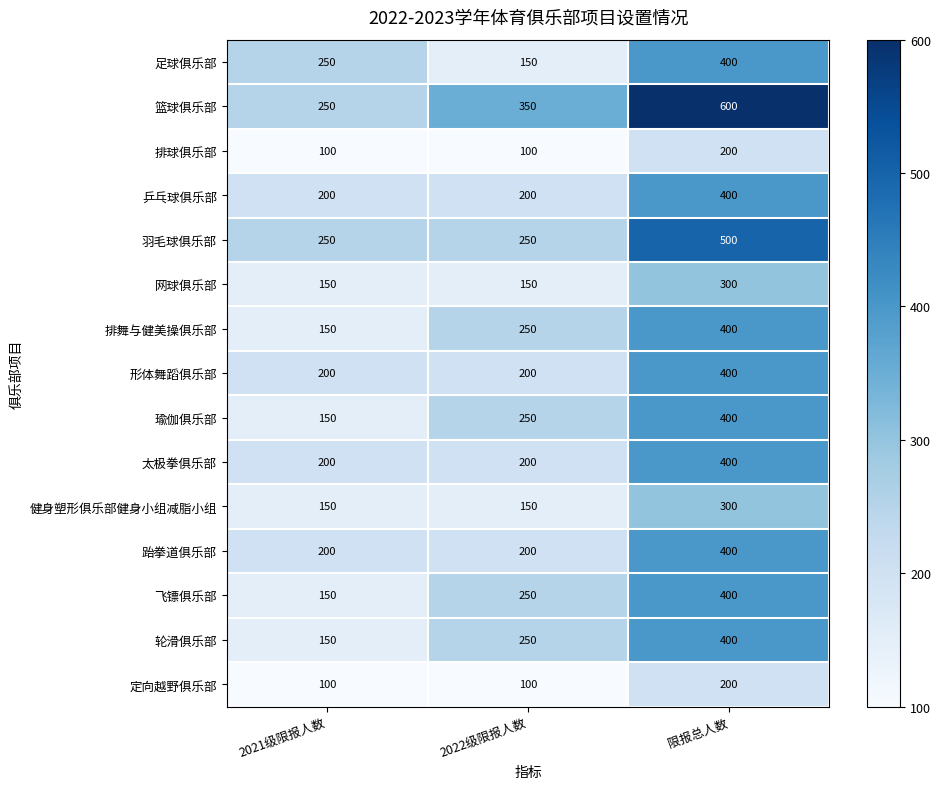

What is the maximum value shown in the chart?

600